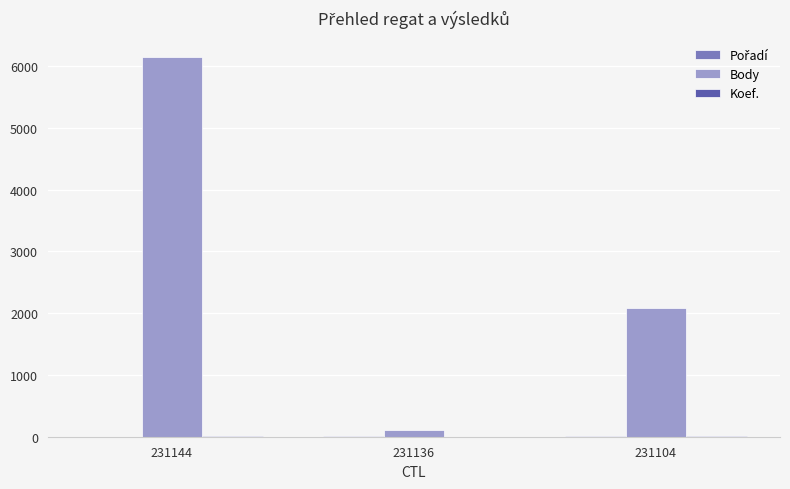

Which category has the highest value across all series?

231144